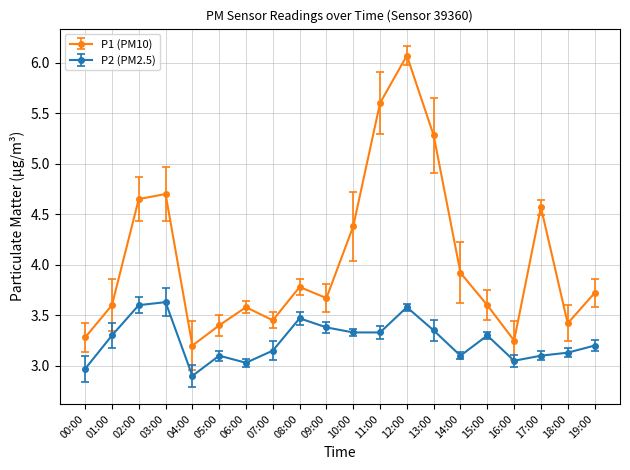

Which label corresponds to the smallest value in the chart?

04:00